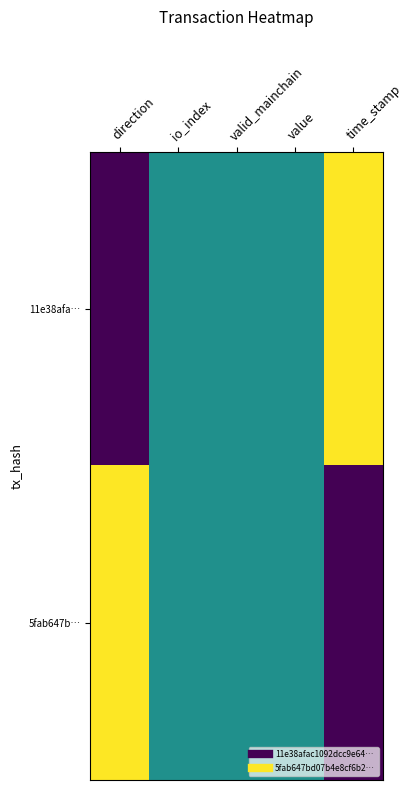

Reading right to left, list all the values displayed in this chart.

11e38afa…: time_stamp=1.0	value=0.5	valid_mainchain=0.5	io_index=0.5	direction=0.0
5fab647b…: time_stamp=0.0	value=0.5	valid_mainchain=0.5	io_index=0.5	direction=1.0